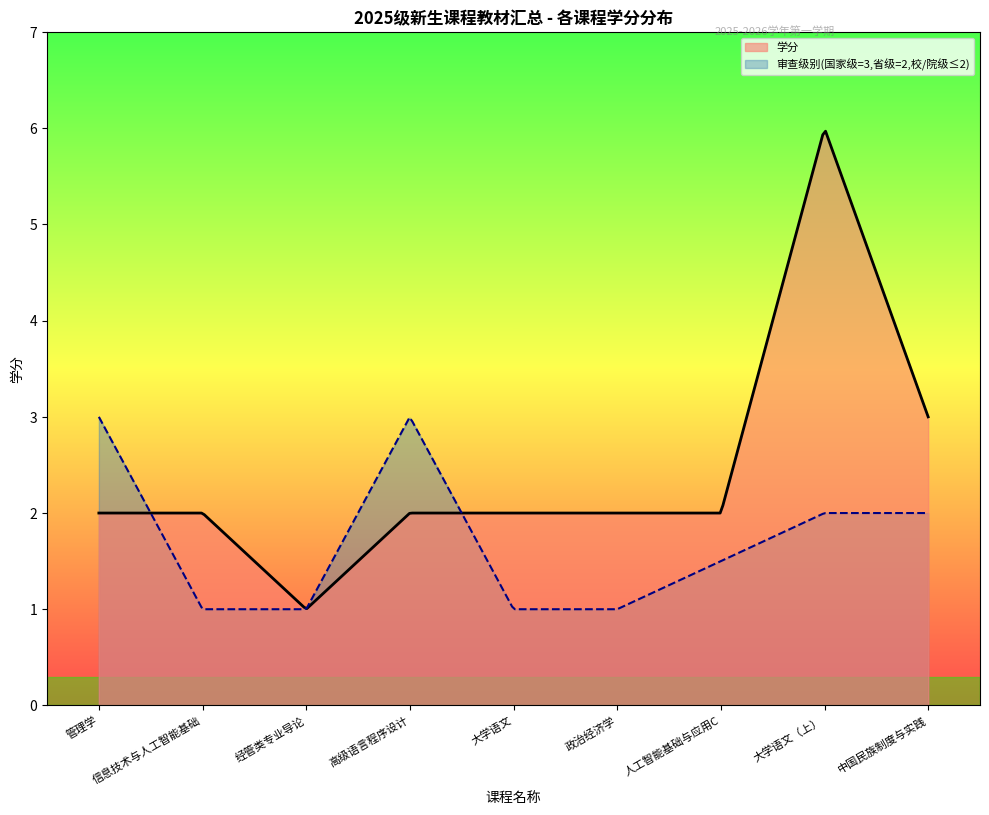

How many values in the 学分 series are below 2?

1